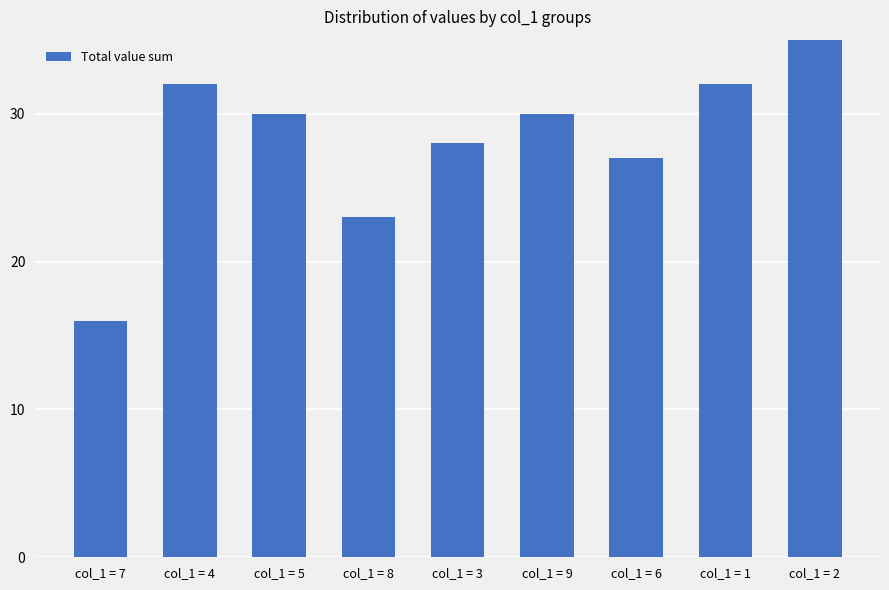

How many bars are there in total?

9